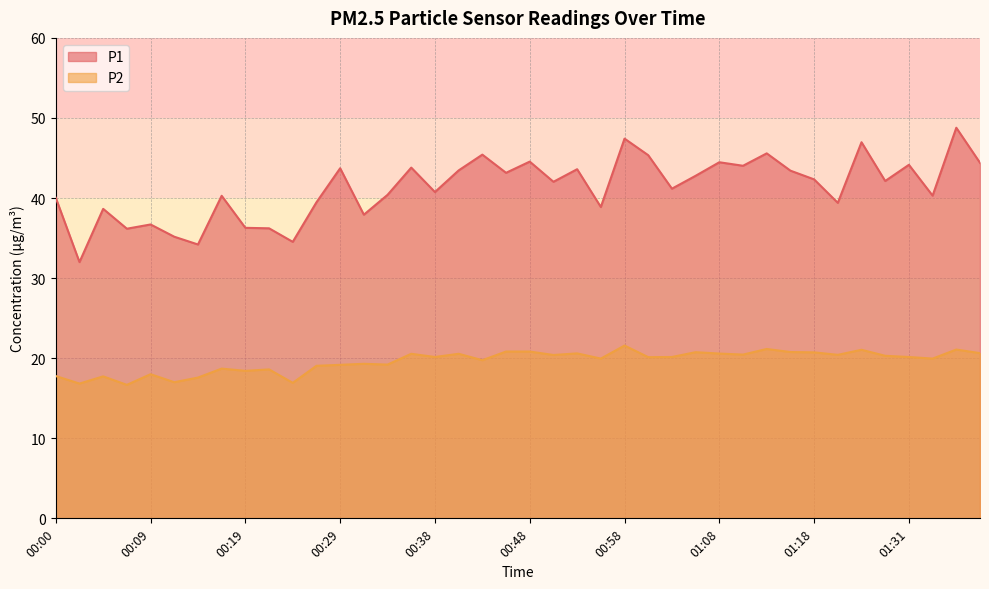

True or false: P1 has a value of 77.2 at 00:36.

False